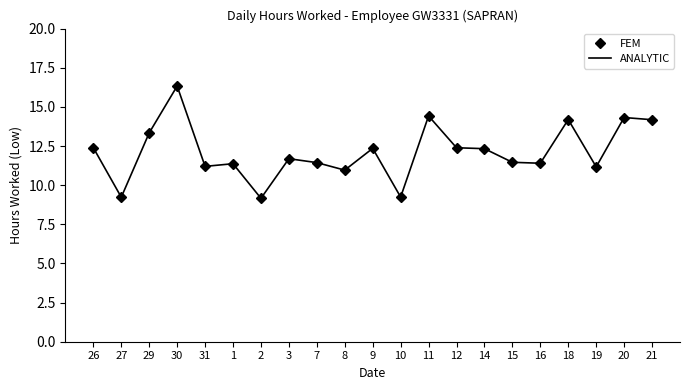

What is the label of the 13th point from the right?

7